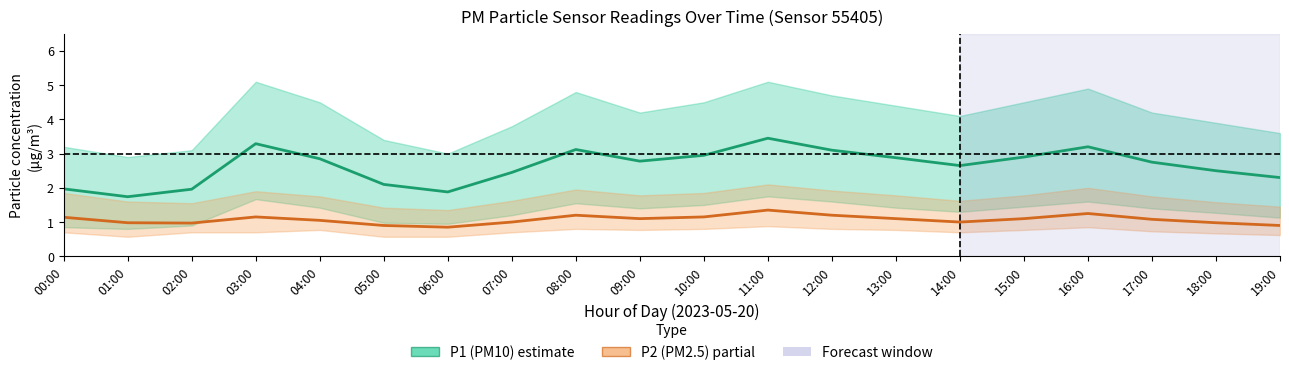

What position from the left is 00:00?

1